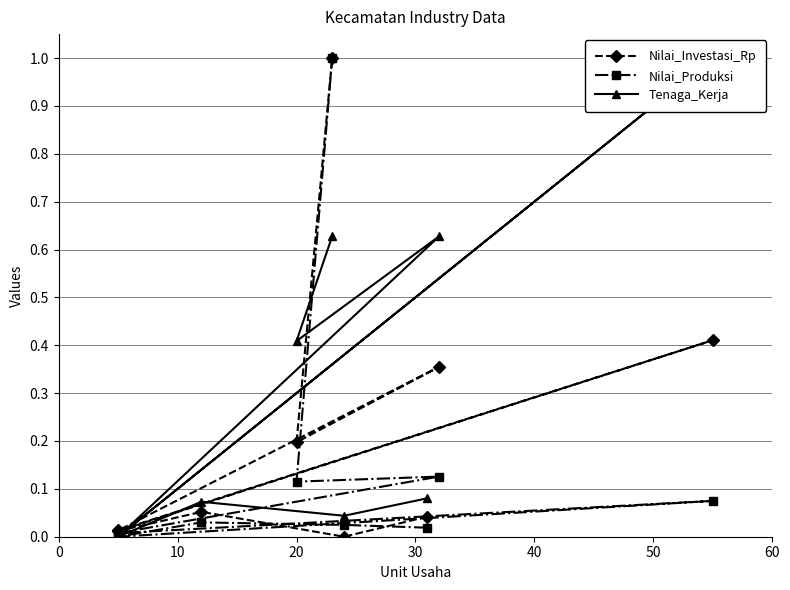

How many interior local valleys does the Nilai_Produksi series have?

3